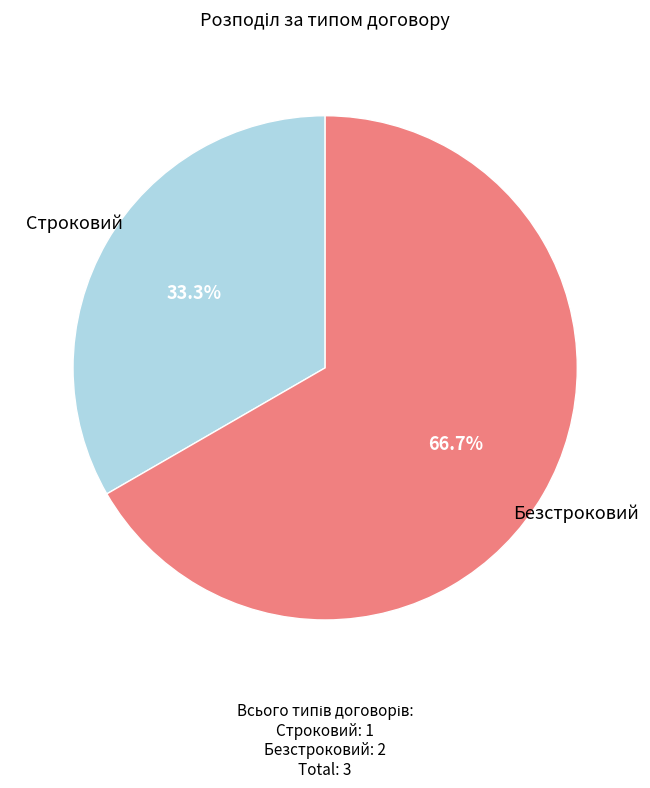

What percentage do Строковий and Безстроковий together represent?

100.0%